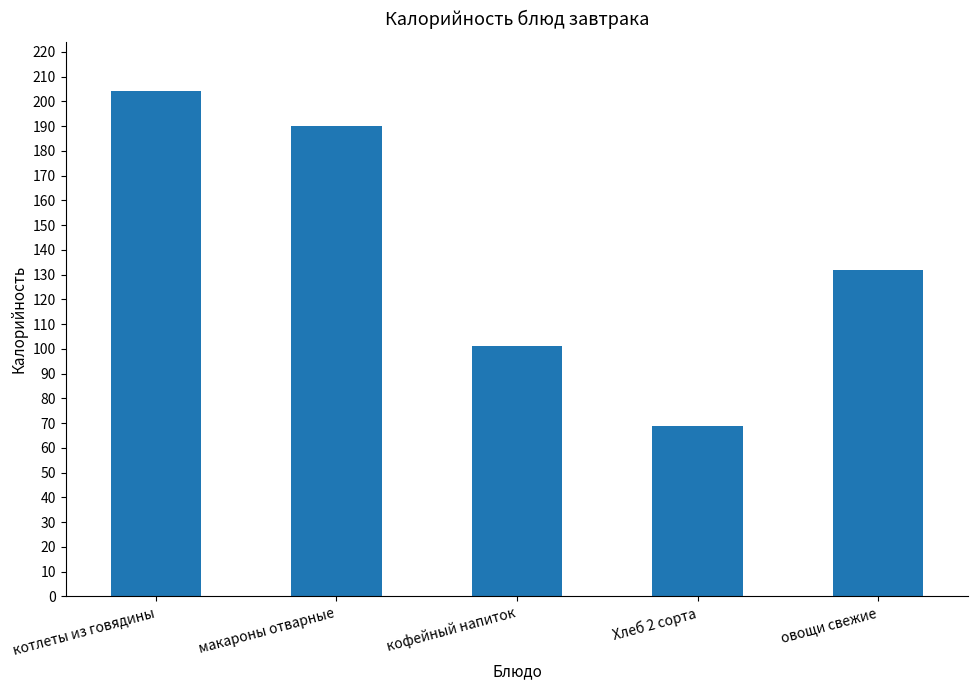

What position from the right is макароны отварные?

4